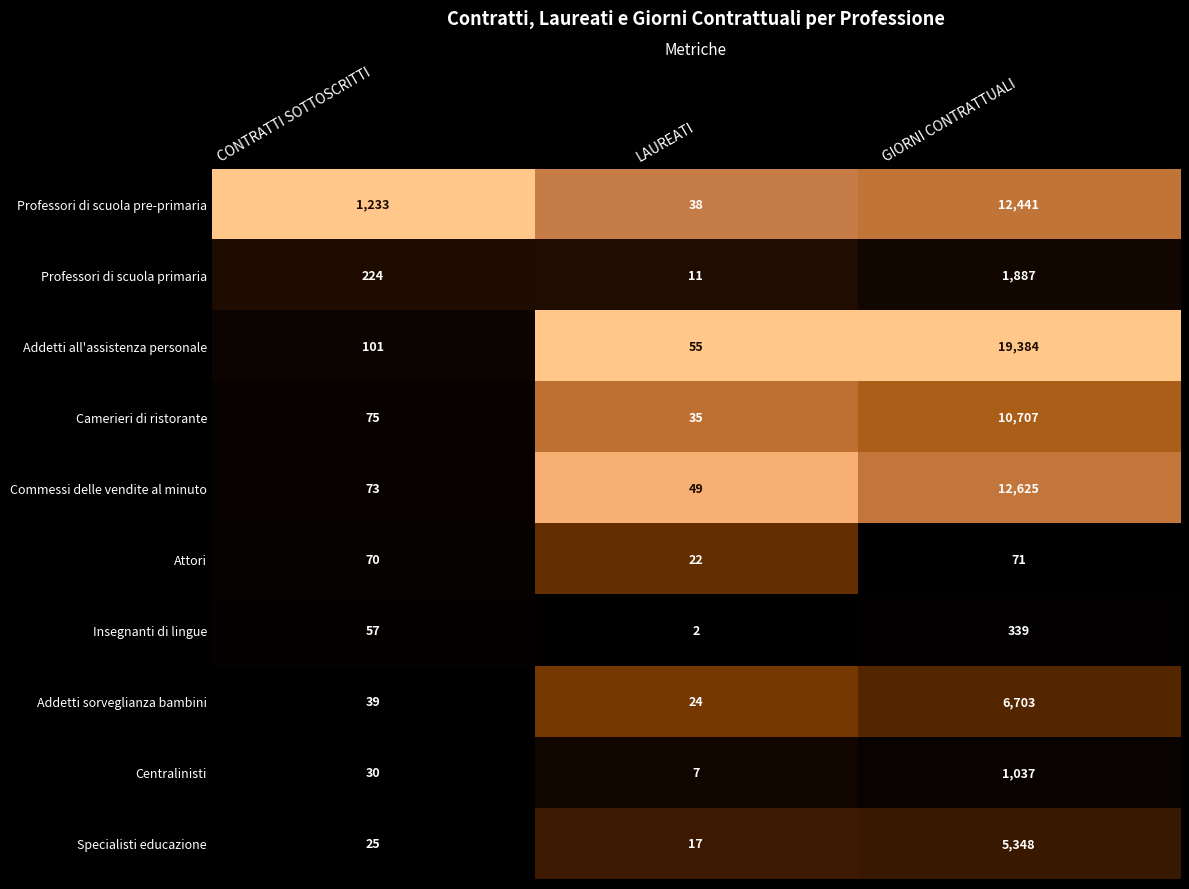

Which category has the highest value in the Addetti all'assistenza personale series?

GIORNI CONTRATTUALI